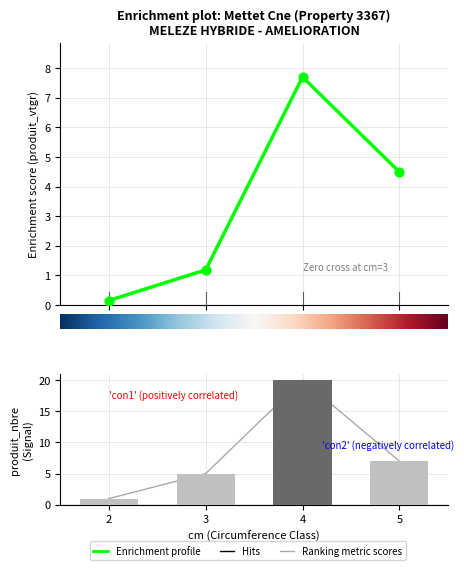

At which category is the sum across all series the highest?

4